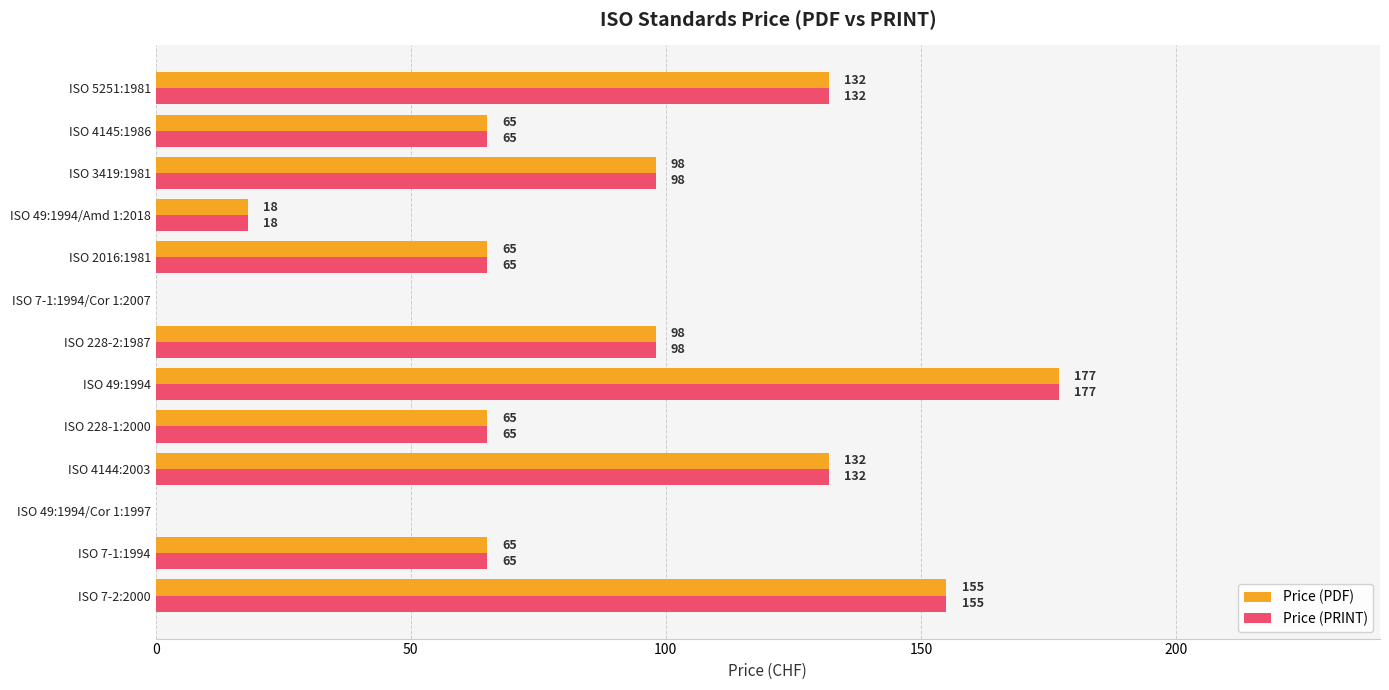

True or false: Price (PDF) has a value of 132 at ISO 4144:2003.

True